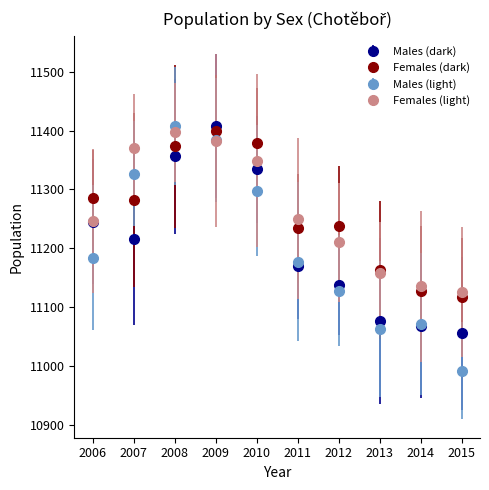

What are all the series names shown in the legend?

Males (dark), Females (dark), Males (light), Females (light)